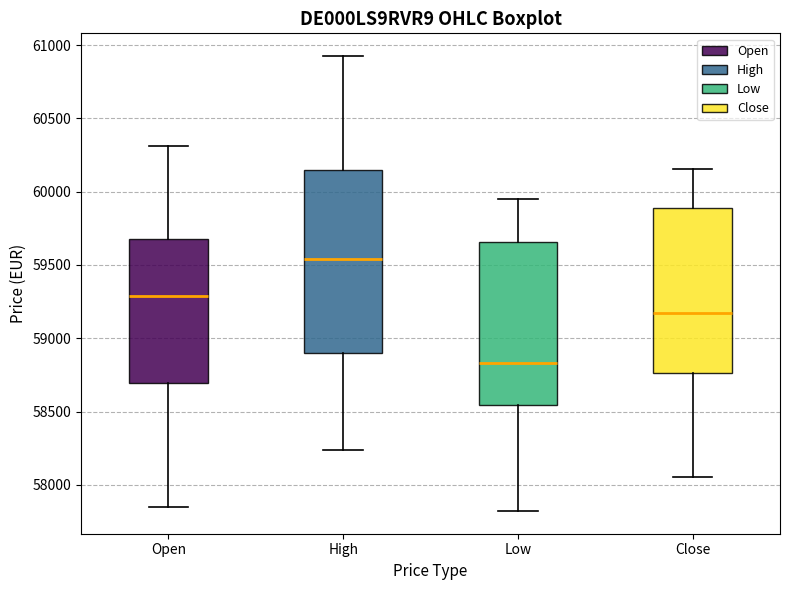

Which box has the lowest median line?

Low